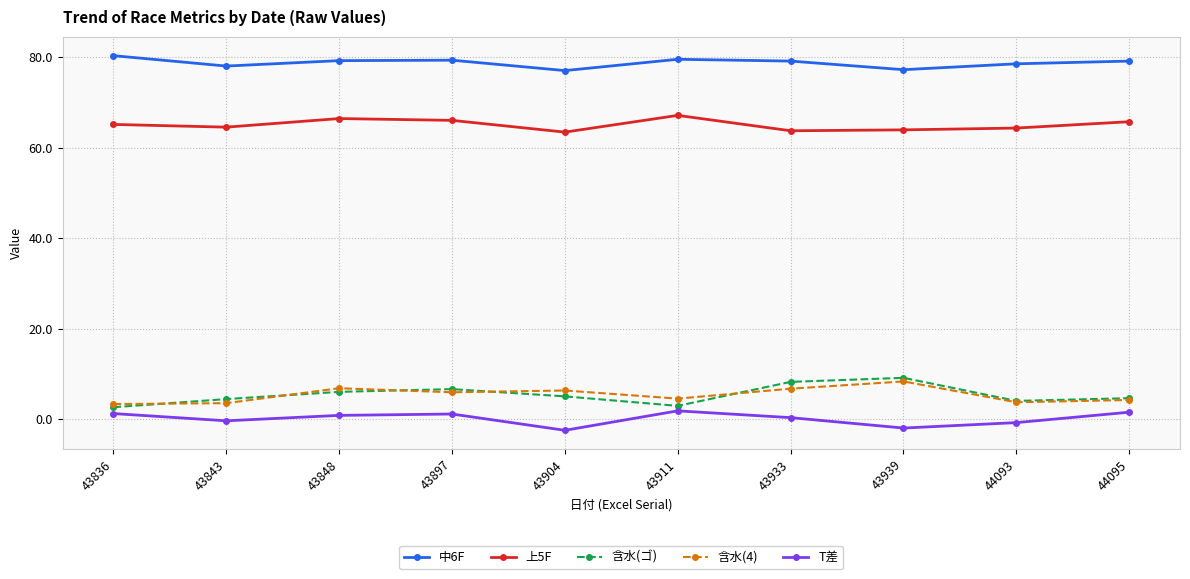

What is the difference between the maximum and minimum values in the 含水(4) series?

5.0